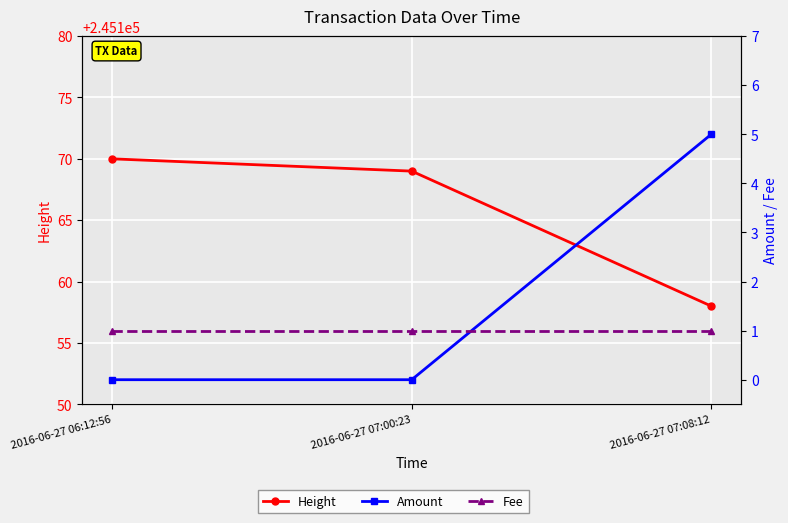

How many categories are shown in the chart?

3